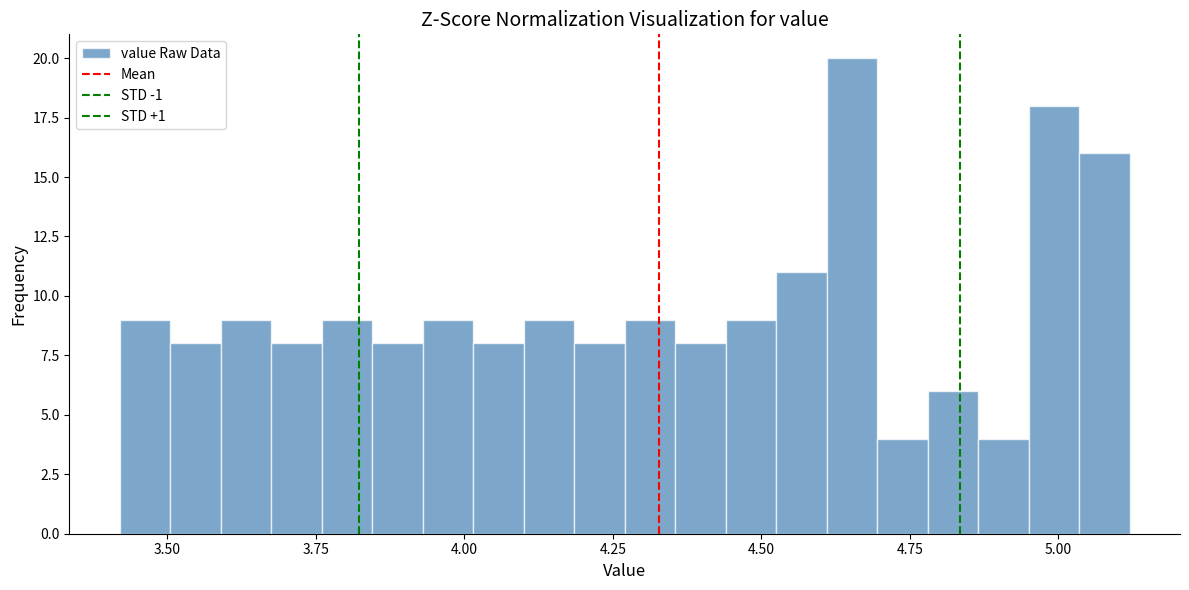

Around what value on the x-axis is the tallest bar? Give the approximate position of its centre, as read against the axis.

4.65